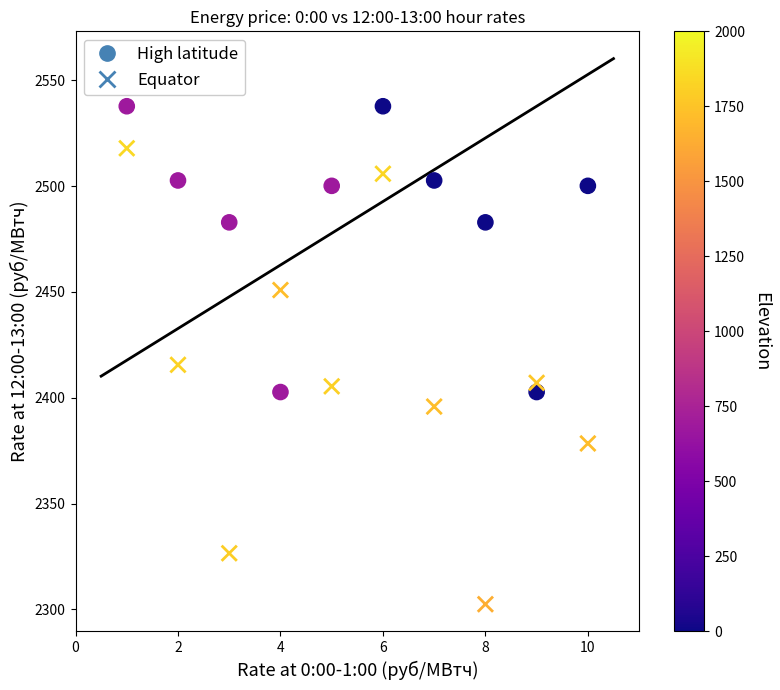

Which series reaches the minimum Y coordinate?

Equator